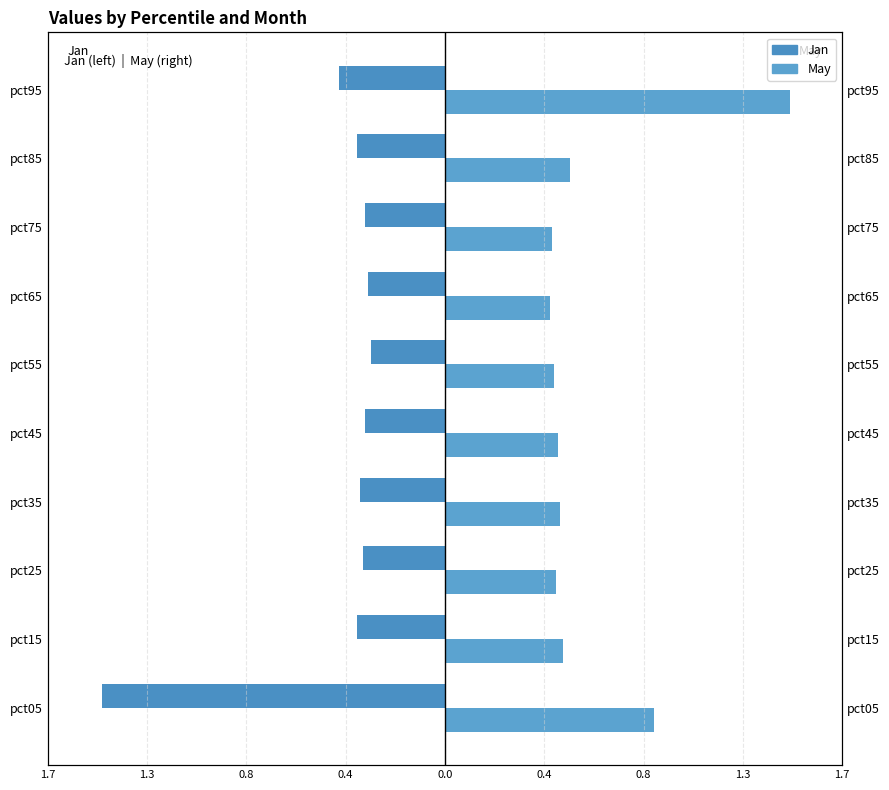

Count the May values in the range 0 to 1.

9